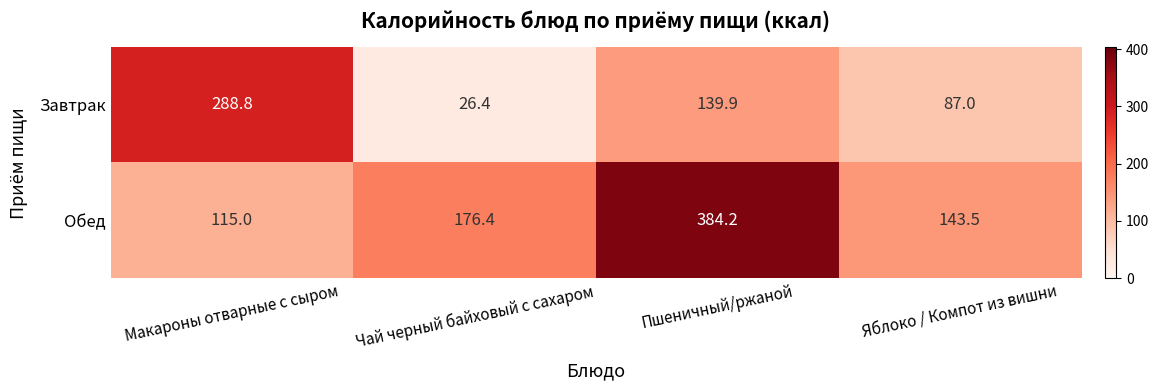

Reading left to right, what are all the values shown in this chart?

Завтрак: 288.8	26.4	139.9	87.0
Обед: 115.0	176.4	384.2	143.5